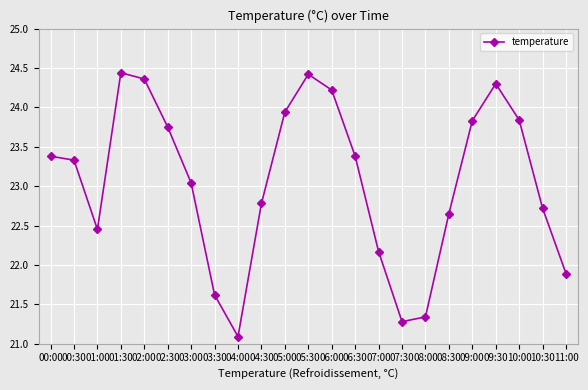

What is the change in value from 02:00 to 08:00?

-3.0